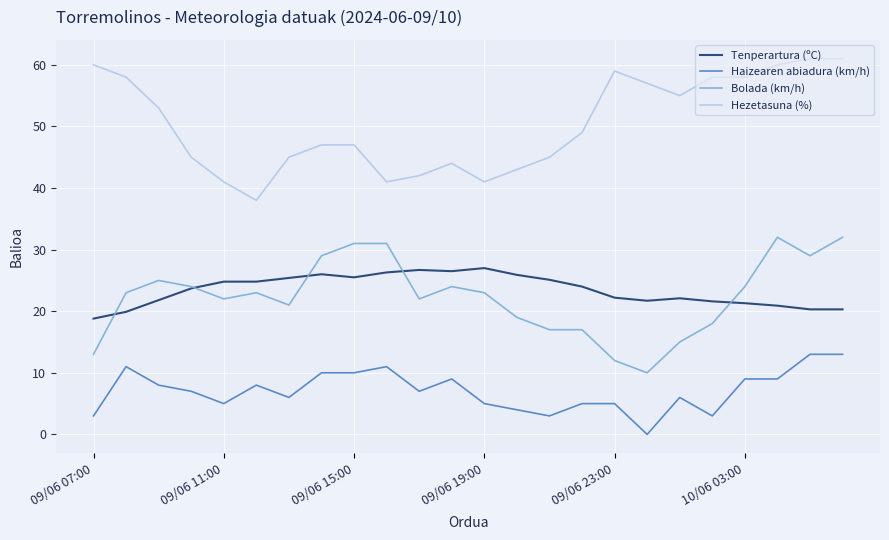

What is the greatest value displayed?

61.0